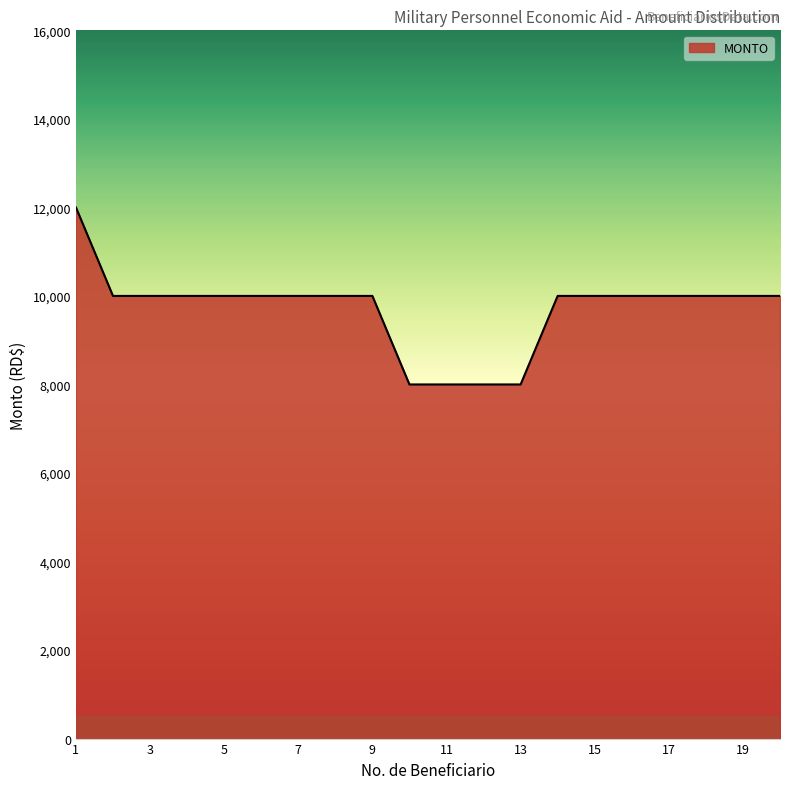

What is the difference between the maximum and minimum values?

4000